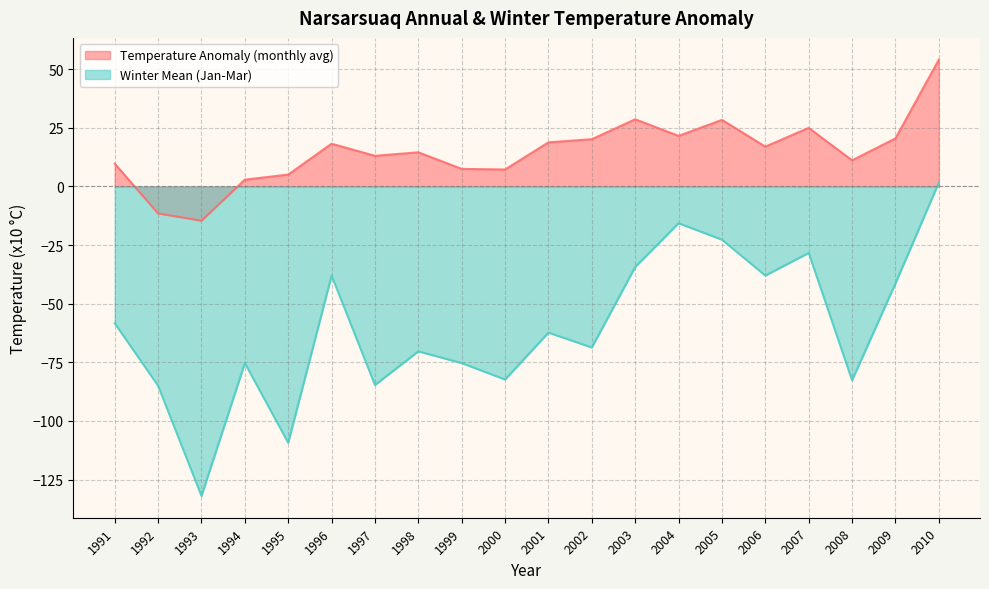

The Winter Mean (Jan-Mar) series shows -45.5 at 2003. True or false?

False